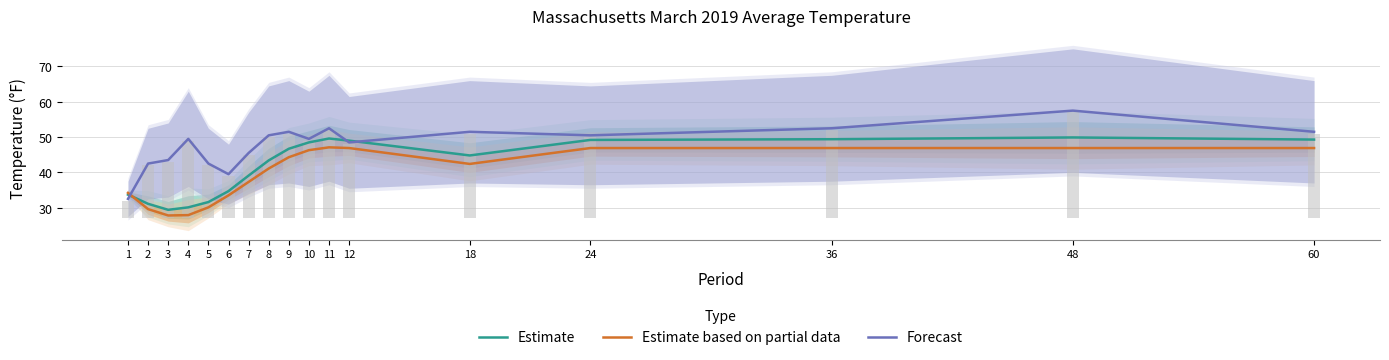

At 60, list the series in order from largest to smallest.

Forecast, Estimate, Estimate based on partial data